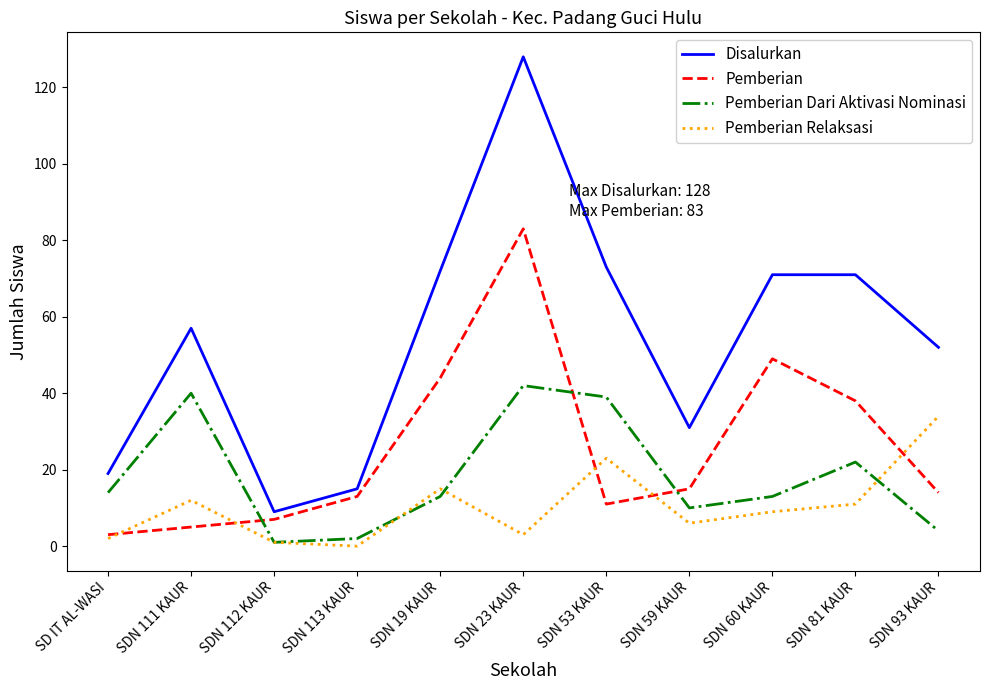

At which category is the sum across all series the highest?

SDN 23 KAUR